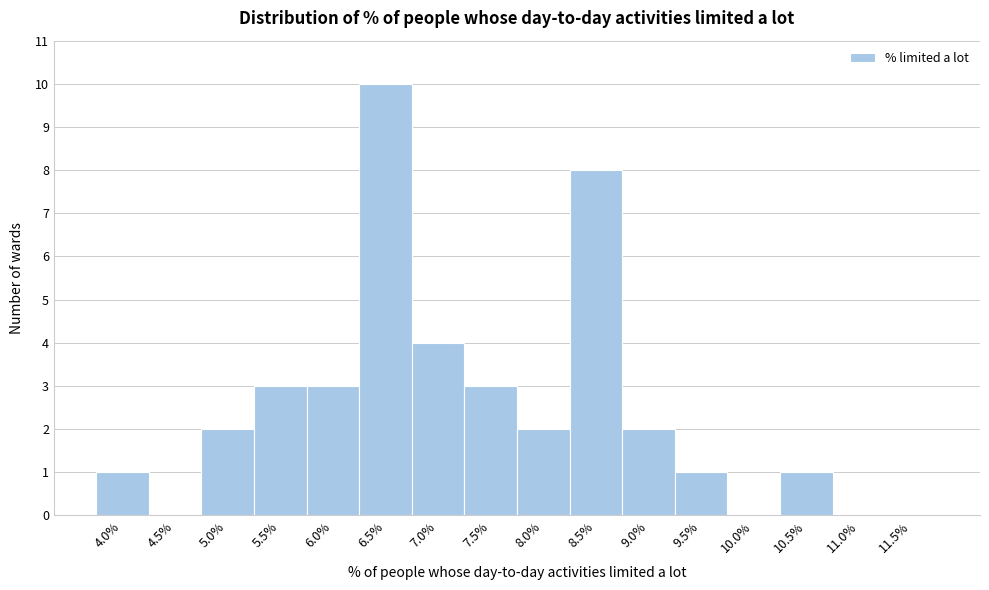

Reading left to right, transcribe all the data shown in this chart.

4.0%=1	4.5%=0	5.0%=2	5.5%=3	6.0%=3	6.5%=10	7.0%=4	7.5%=3	8.0%=2	8.5%=8	9.0%=2	9.5%=1	10.0%=0	10.5%=1	11.0%=0	11.5%=0